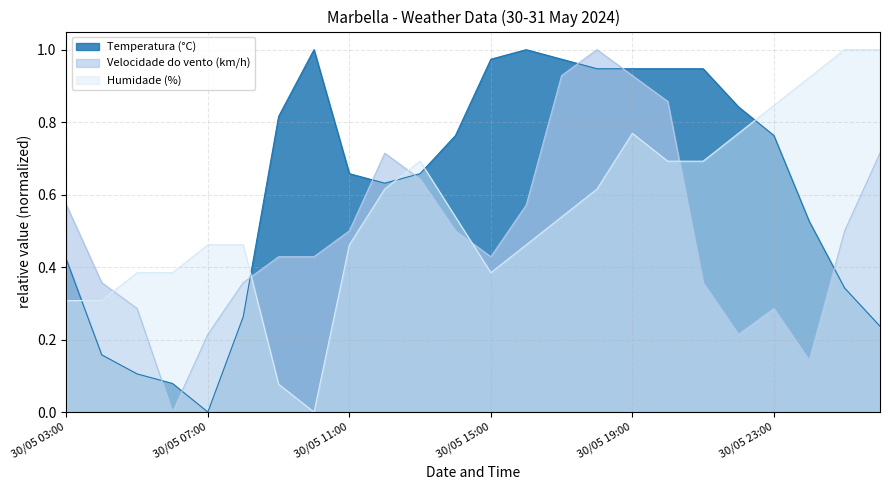

Is the value of Temperatura (°C) at 30/05 22:00 greater than the value of Velocidade do vento (km/h) at 30/05 18:00?

No